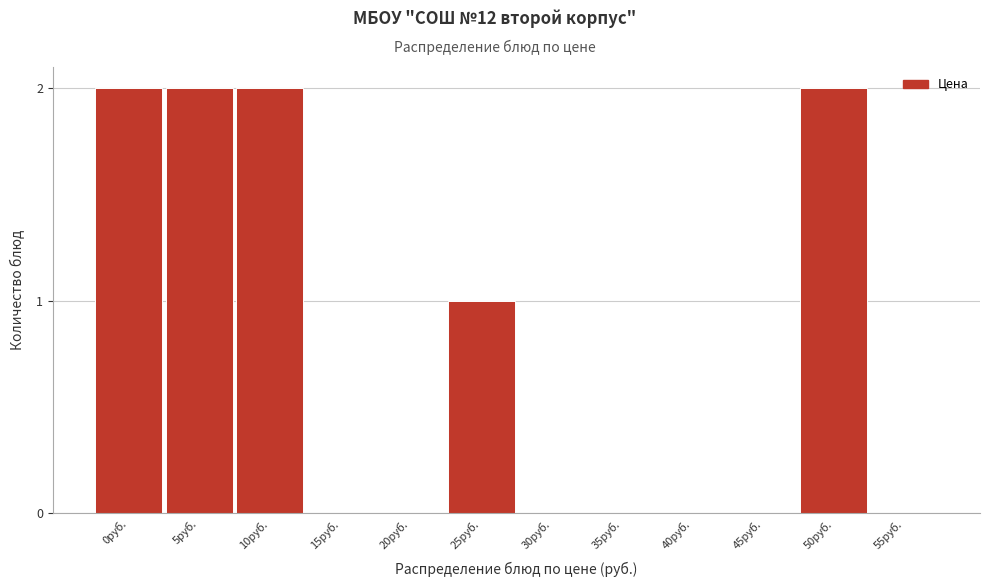

Reading right to left, list all the values displayed in this chart.

55руб.=0	50руб.=2	45руб.=0	40руб.=0	35руб.=0	30руб.=0	25руб.=1	20руб.=0	15руб.=0	10руб.=2	5руб.=2	0руб.=2